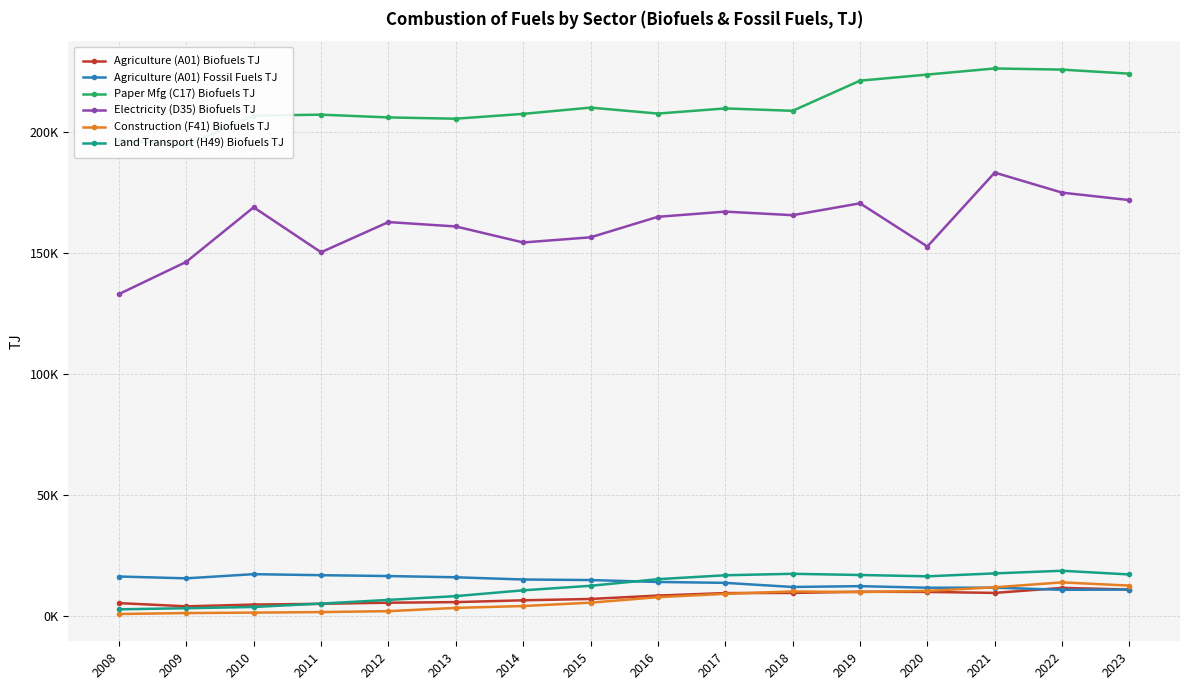

Rank the categories by Electricity (D35) Biofuels TJ value from highest to lowest.

2021, 2022, 2023, 2019, 2010, 2017, 2018, 2016, 2012, 2013, 2015, 2014, 2020, 2011, 2009, 2008